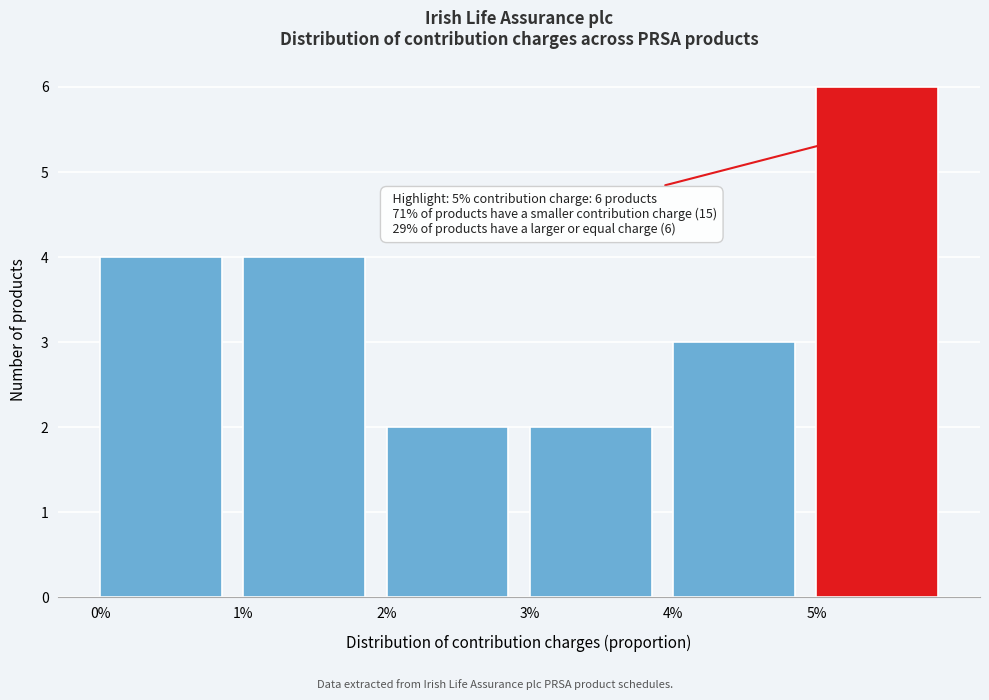

Reading left to right, list all the values displayed in this chart.

0%=4	1%=4	2%=2	3%=2	4%=3	5%=6